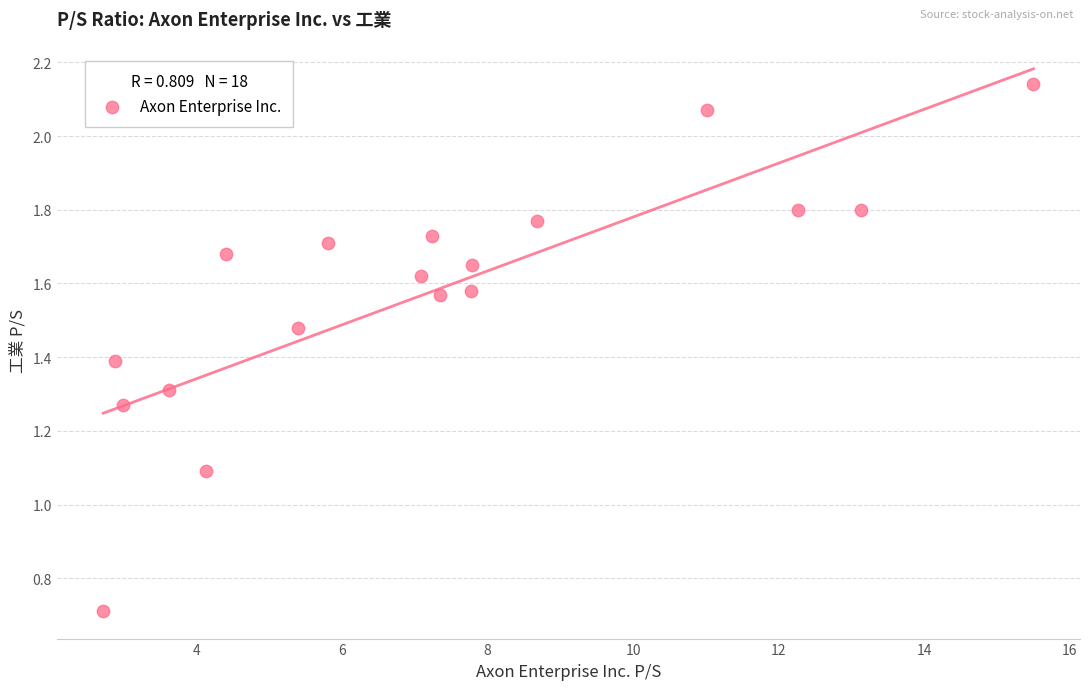

What Y value in the scatter plot is closest to 1?

1.1